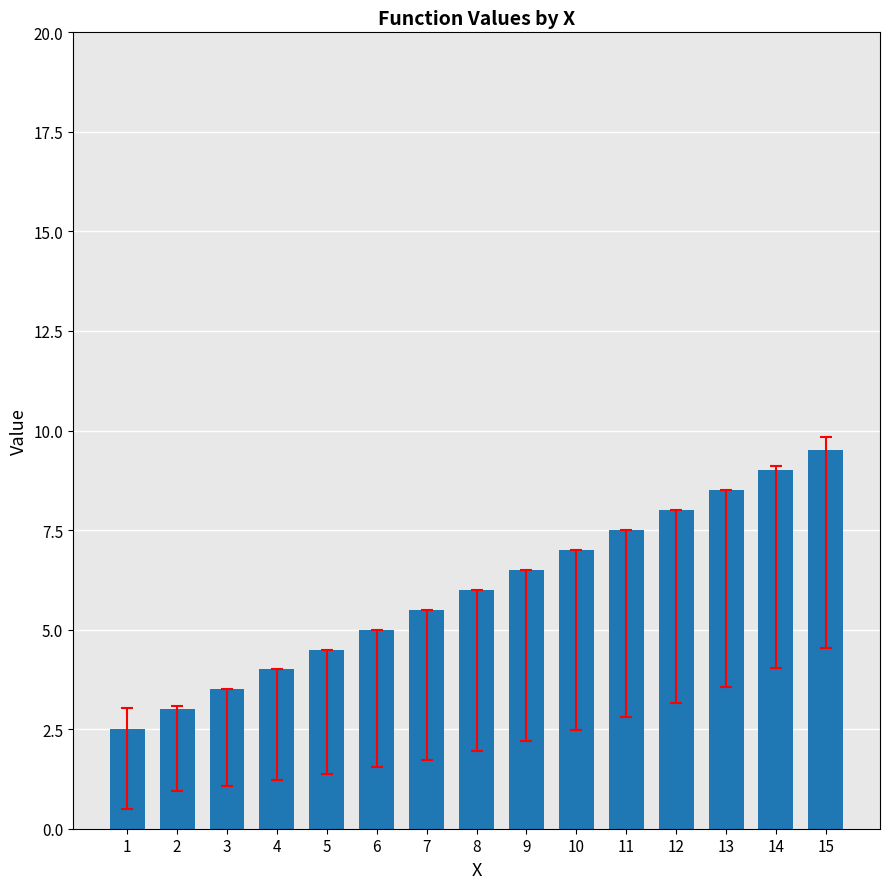

What is the difference between the maximum and second lowest values?

6.5